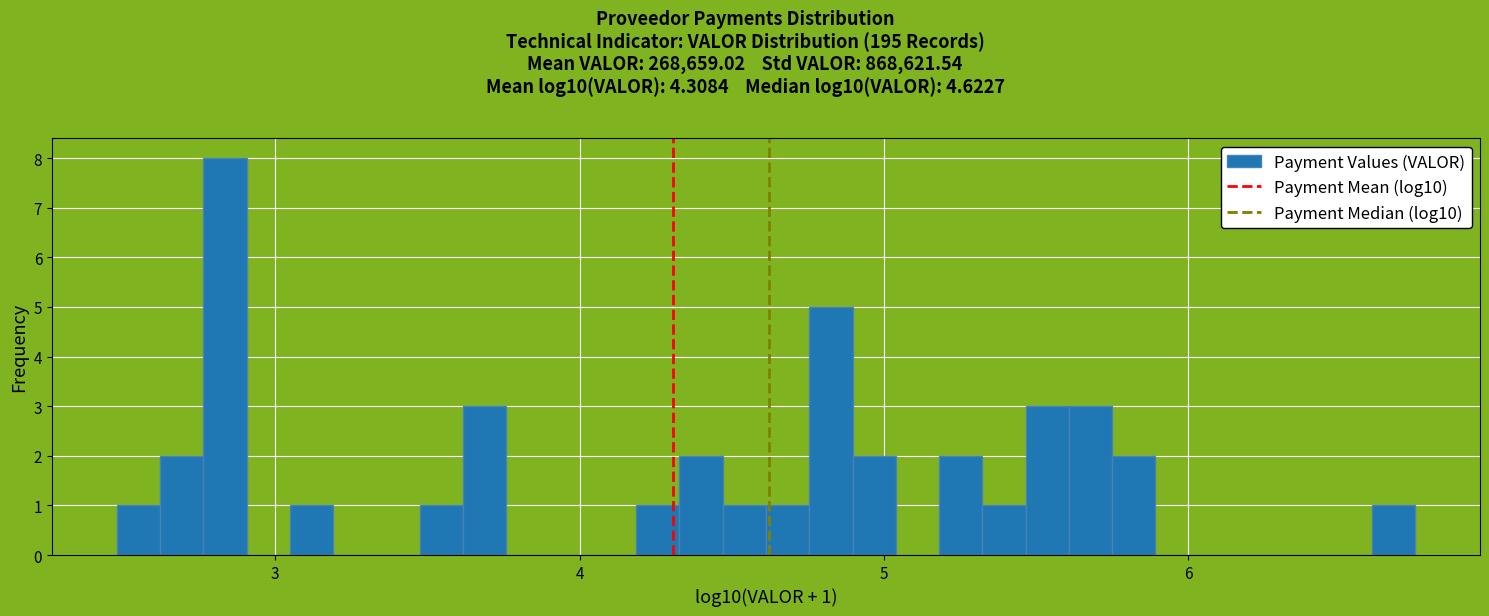

Around what value on the x-axis is the tallest bar? Give the approximate position of its centre, as read against the axis.

2.8